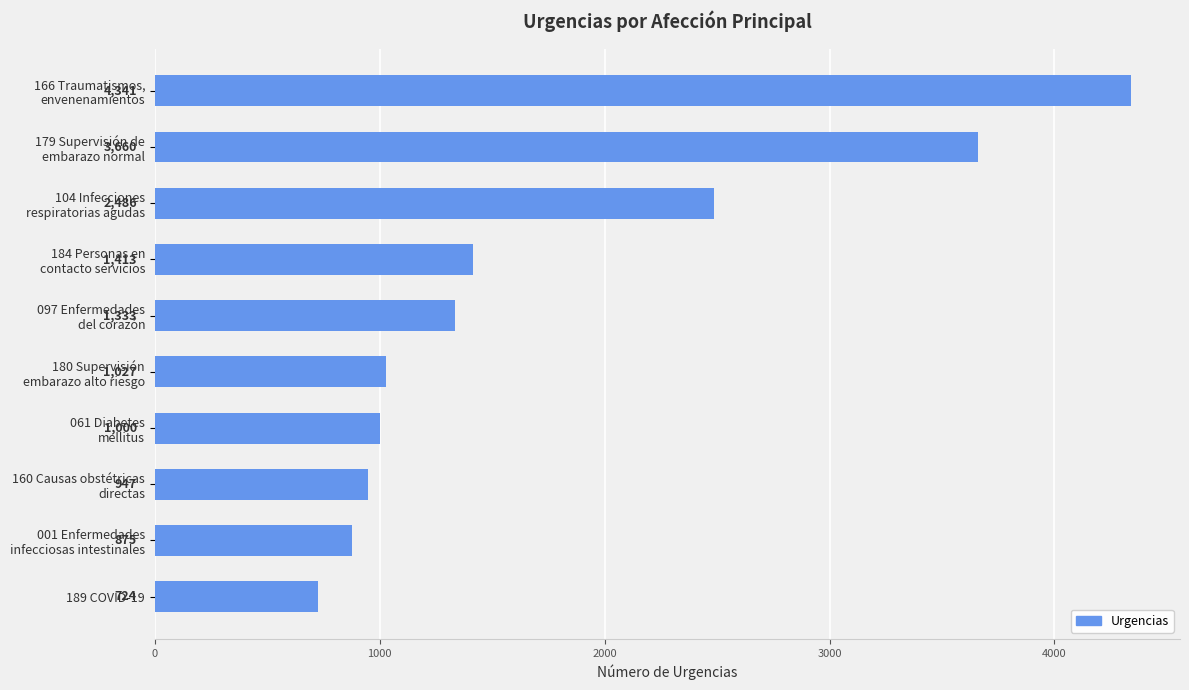

What is the difference between the maximum and second lowest values?

3466